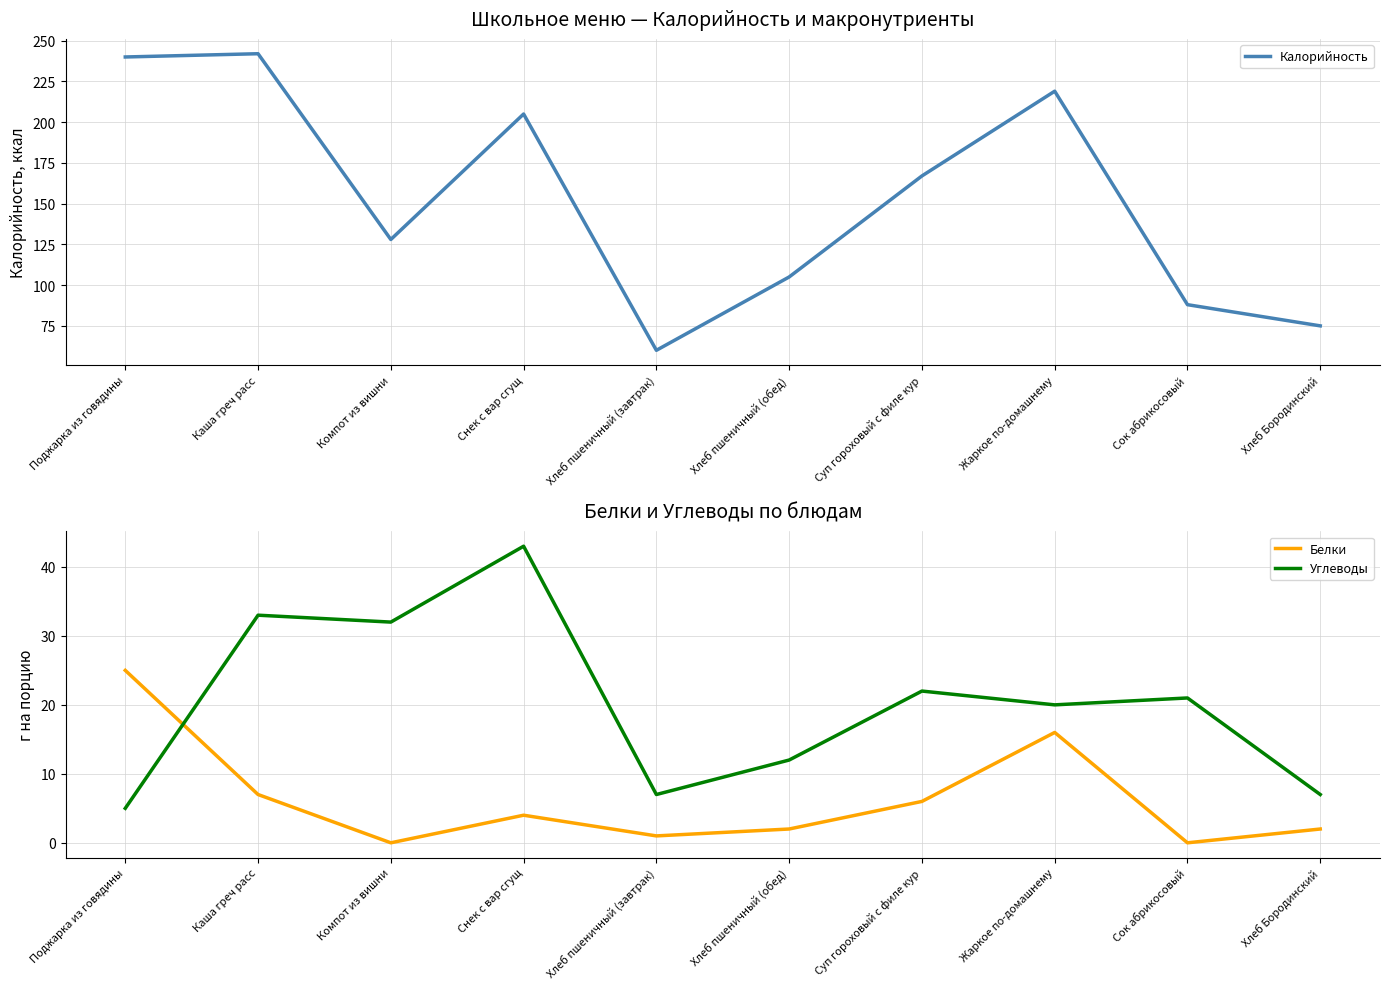

Which series has the largest total across all categories?

Калорийность